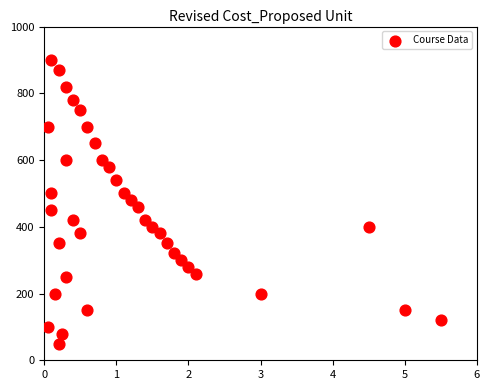

What is the range of Y values (max minus min)?

850